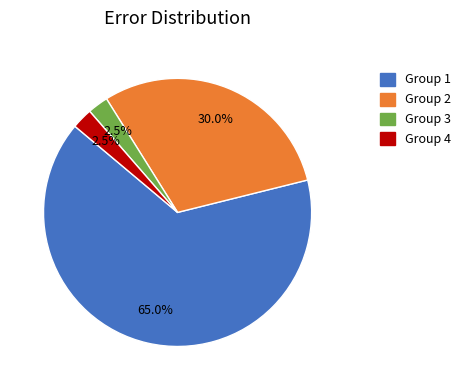

Does any single category account for the majority?

Yes